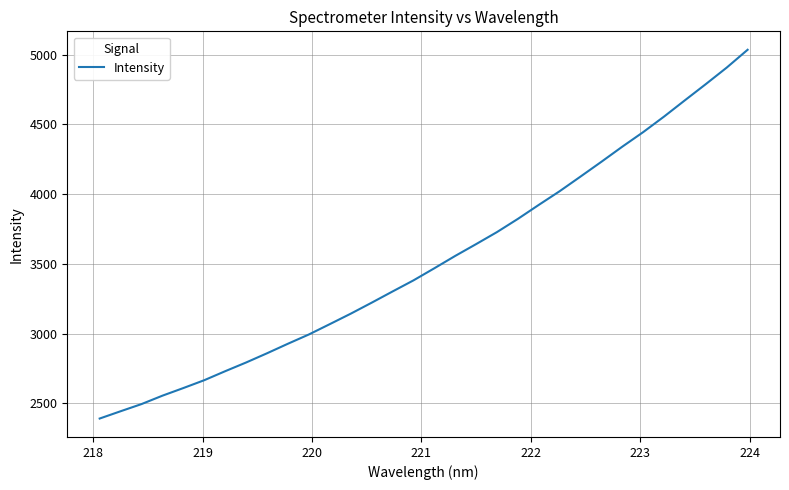

What is the smallest value displayed?

2390.8